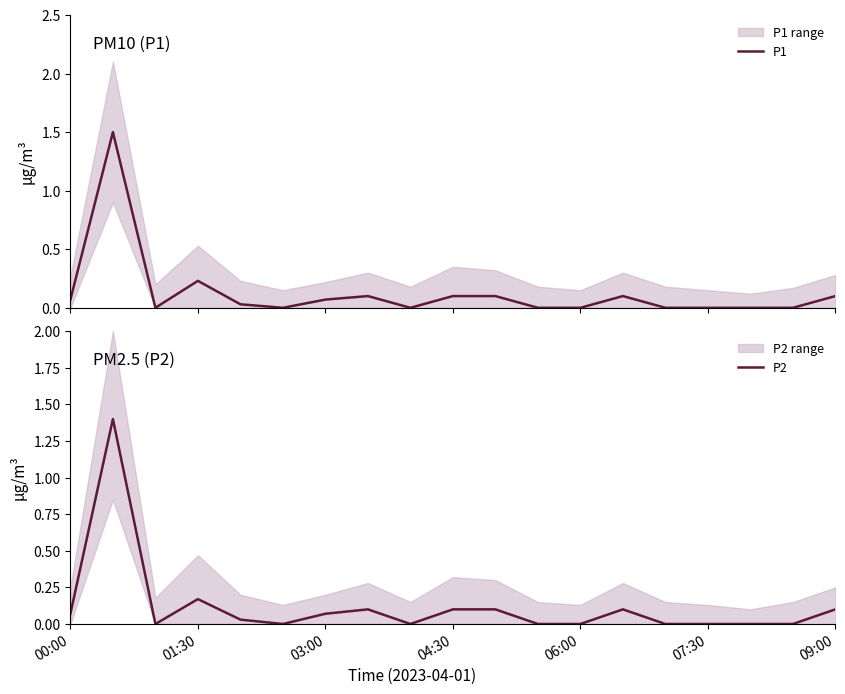

What is the maximum value for P1?

1.5